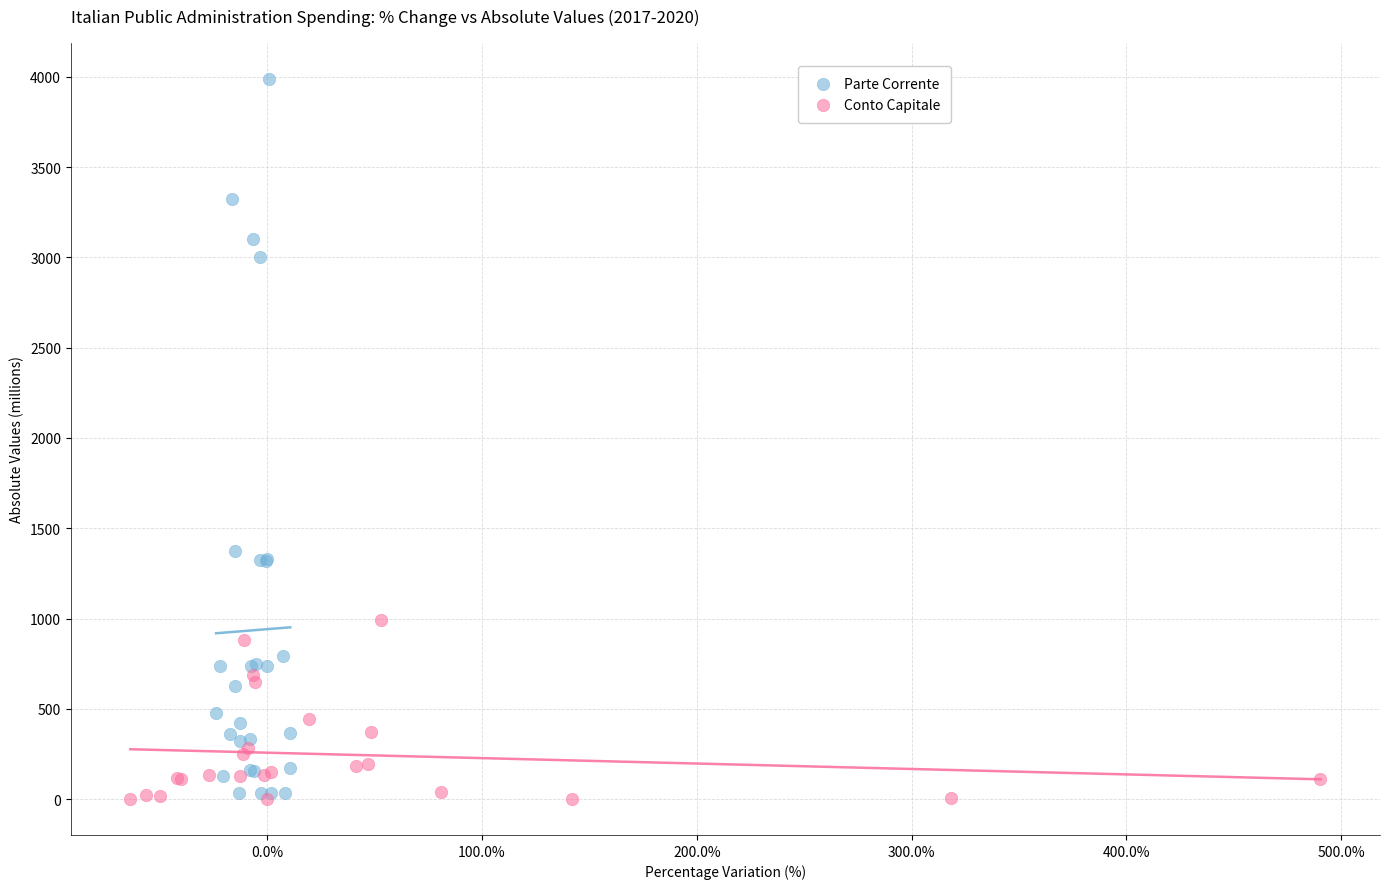

Which series has the widest spread of Y values?

Parte Corrente